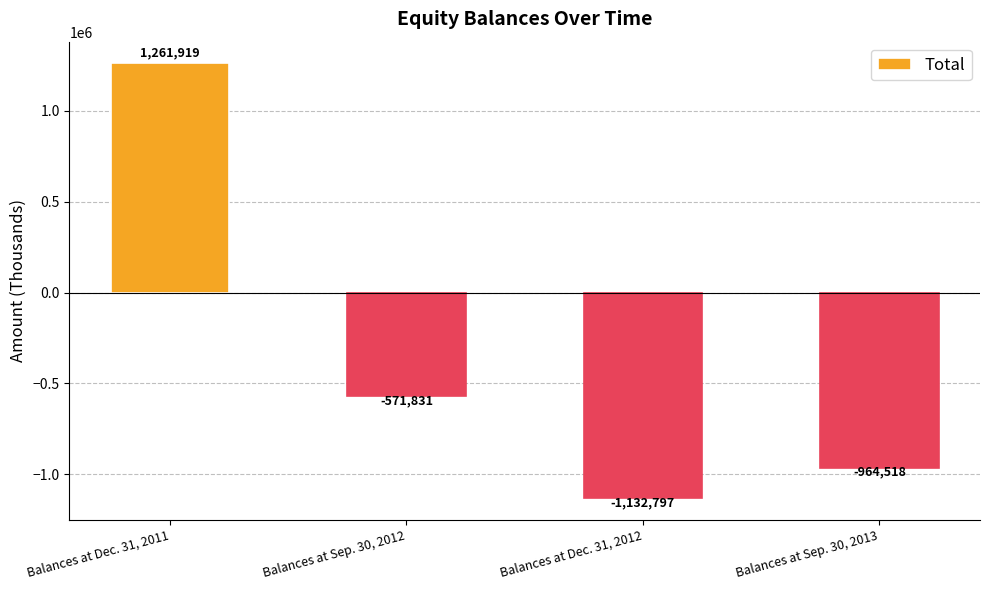

What is the sum of the values at Balances at Sep. 30, 2012 and Balances at Dec. 31, 2011?

690088